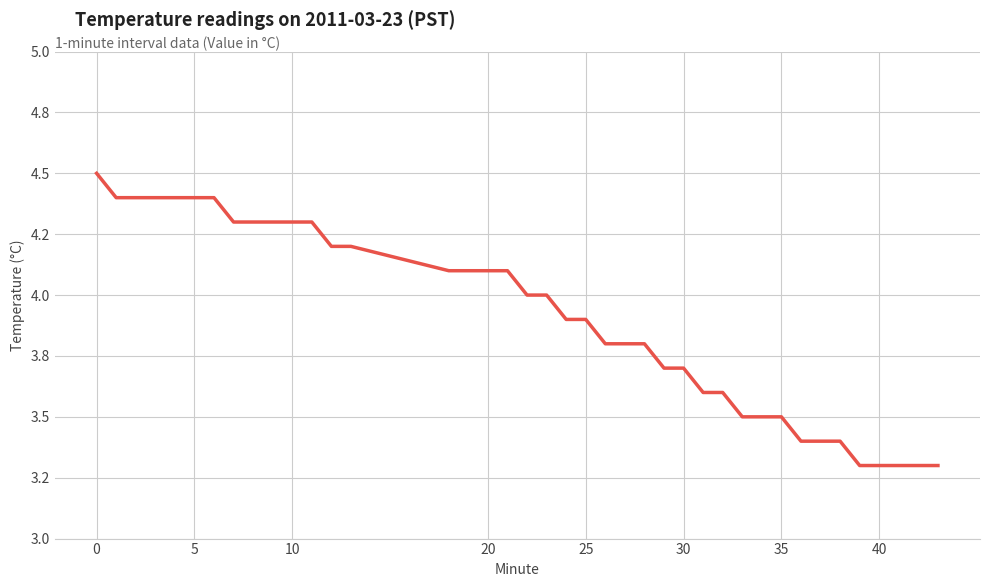

Does the chart display data point markers on the line(s)?

No